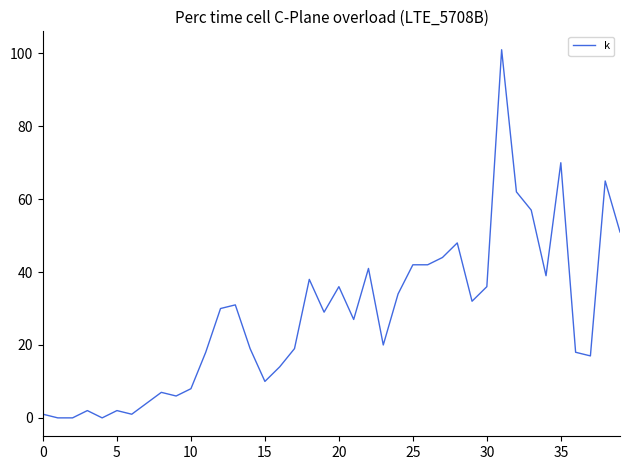

What is the maximum value shown in the chart?

101